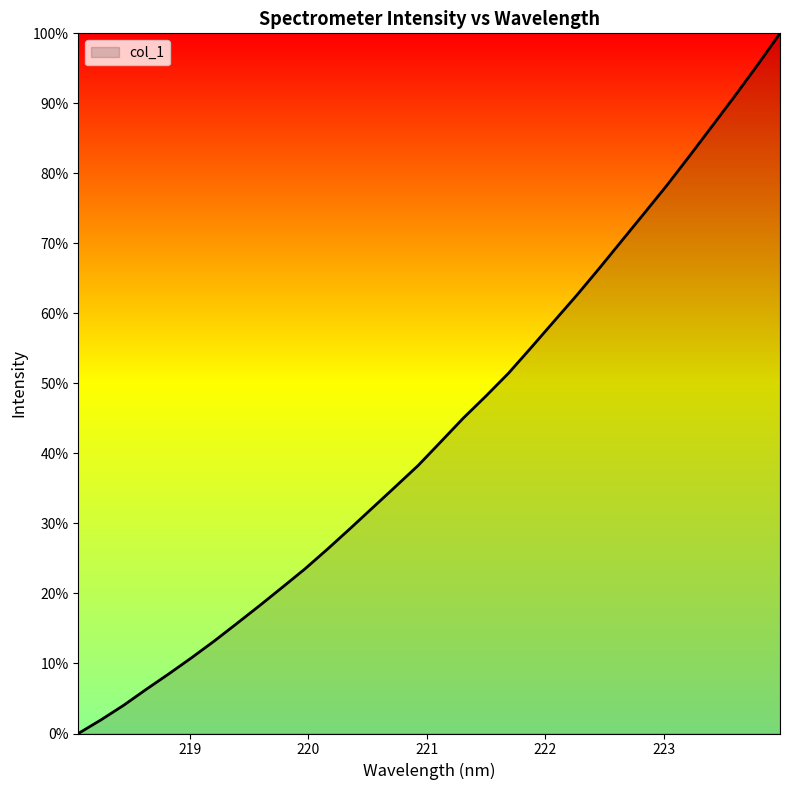

Reading left to right, extract all data points from this chart.

0.0	1.9	4.0	6.3	8.5	10.8	13.2	15.7	18.3	20.9	23.5	26.3	29.3	32.3	35.3	38.3	41.6	45.0	48.2	51.5	55.1	58.8	62.5	66.4	70.4	74.3	78.3	82.5	86.8	91.0	95.4	100.0